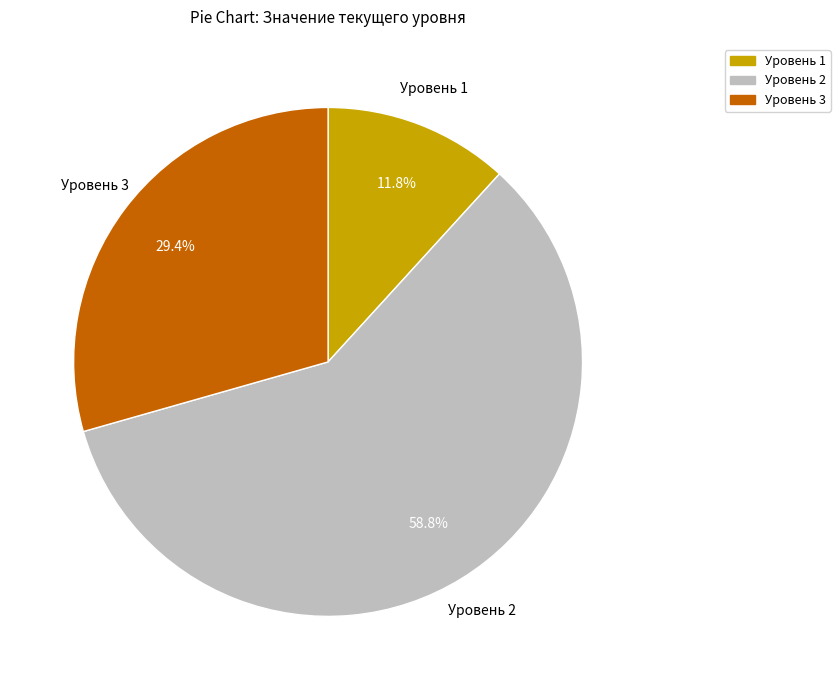

Is there any slice that represents more than half of the pie?

Yes